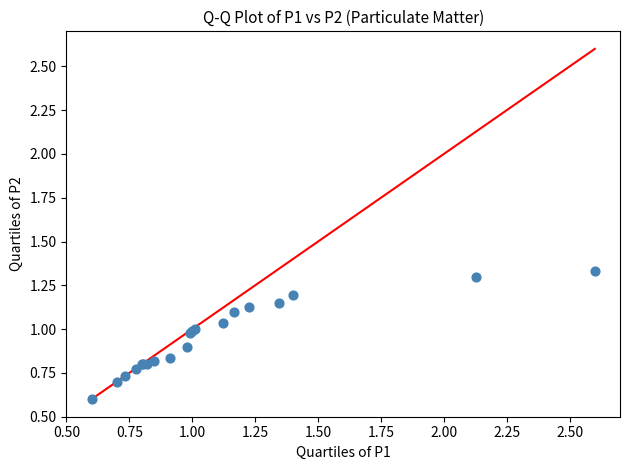

What Y value in the scatter plot is closest to 0?

0.6